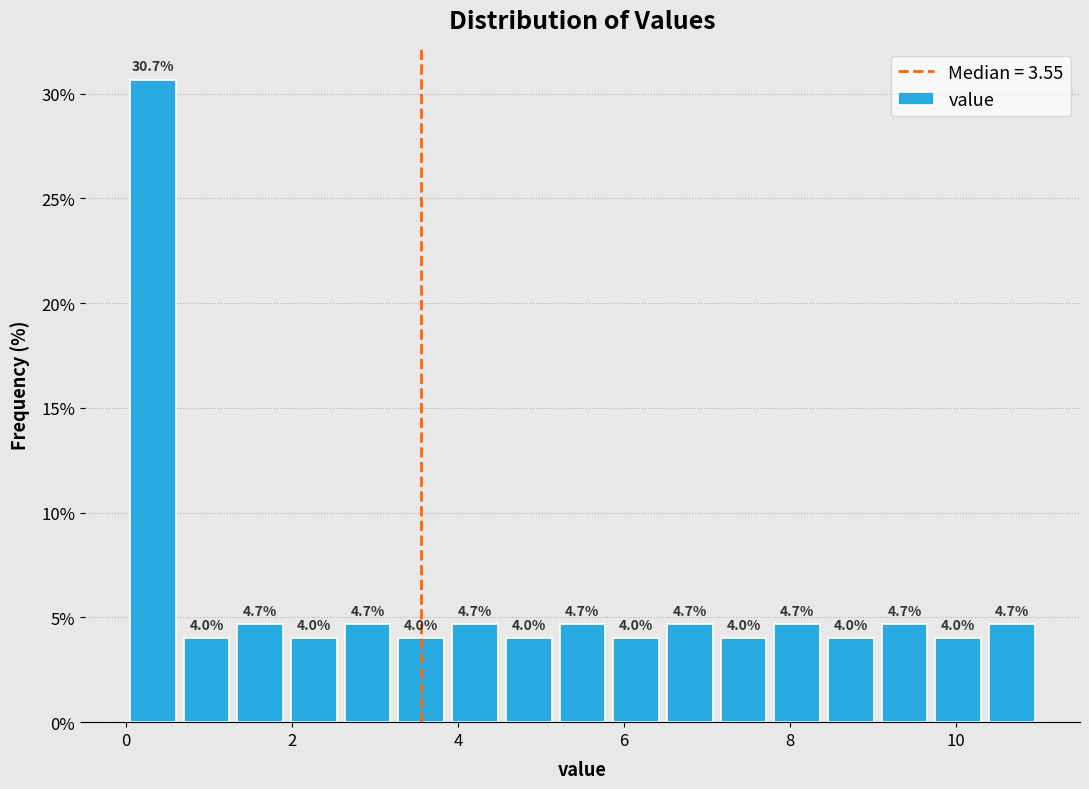

Read against the x-axis, roughly where is the centre of the tallest bar?

0.4